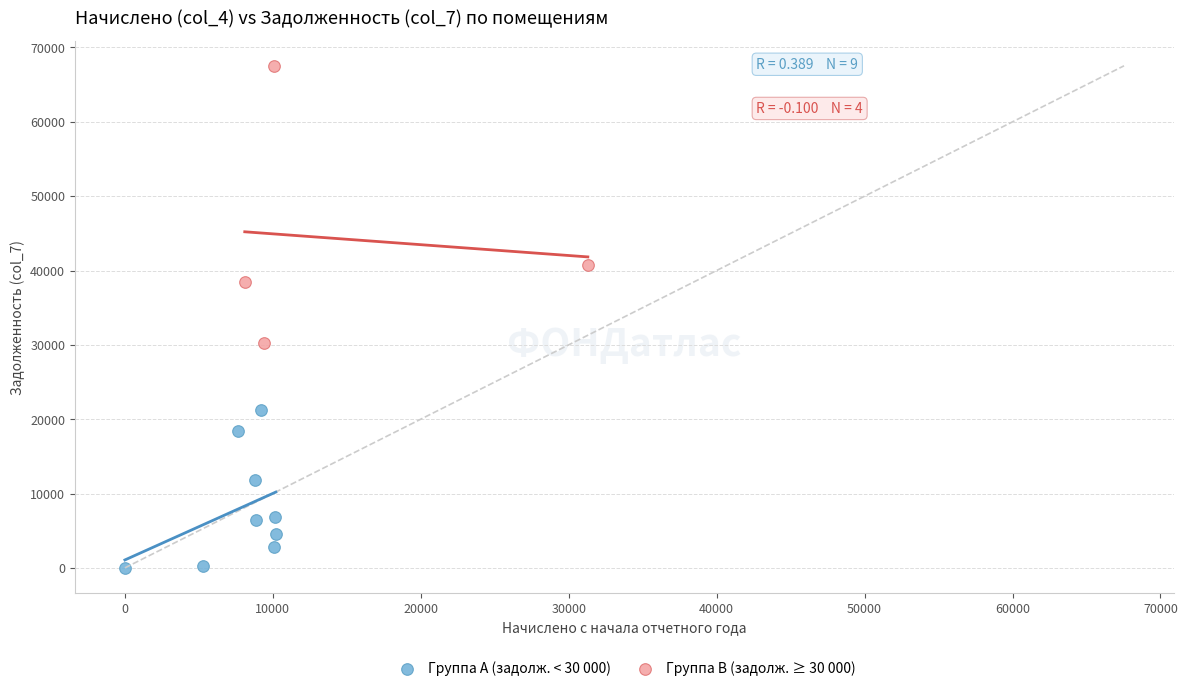

Which series contains the lowest Y value?

Группа A (задолж. < 30 000)